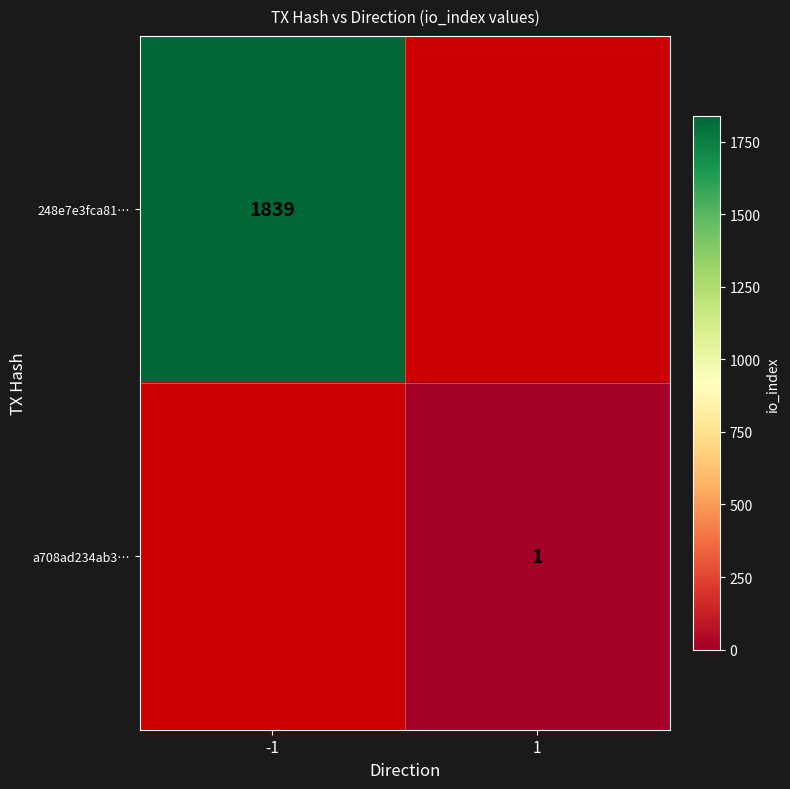

Is the value of 248e7e3fca81… at -1 greater than the value of a708ad234ab3… at 1?

Yes